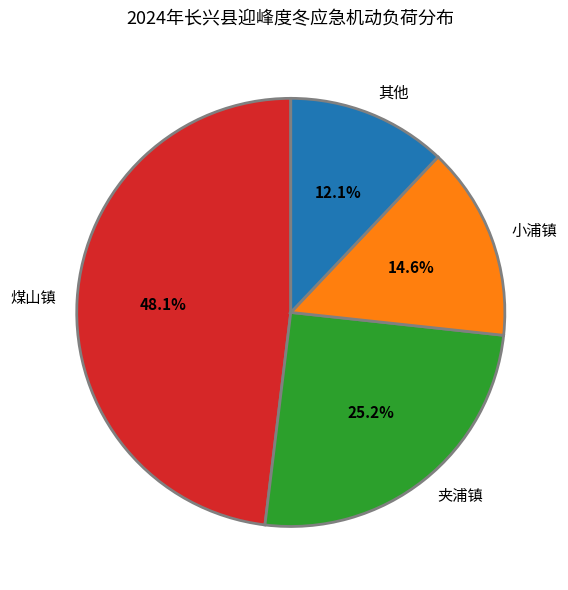

Which slice is the smallest?

其他